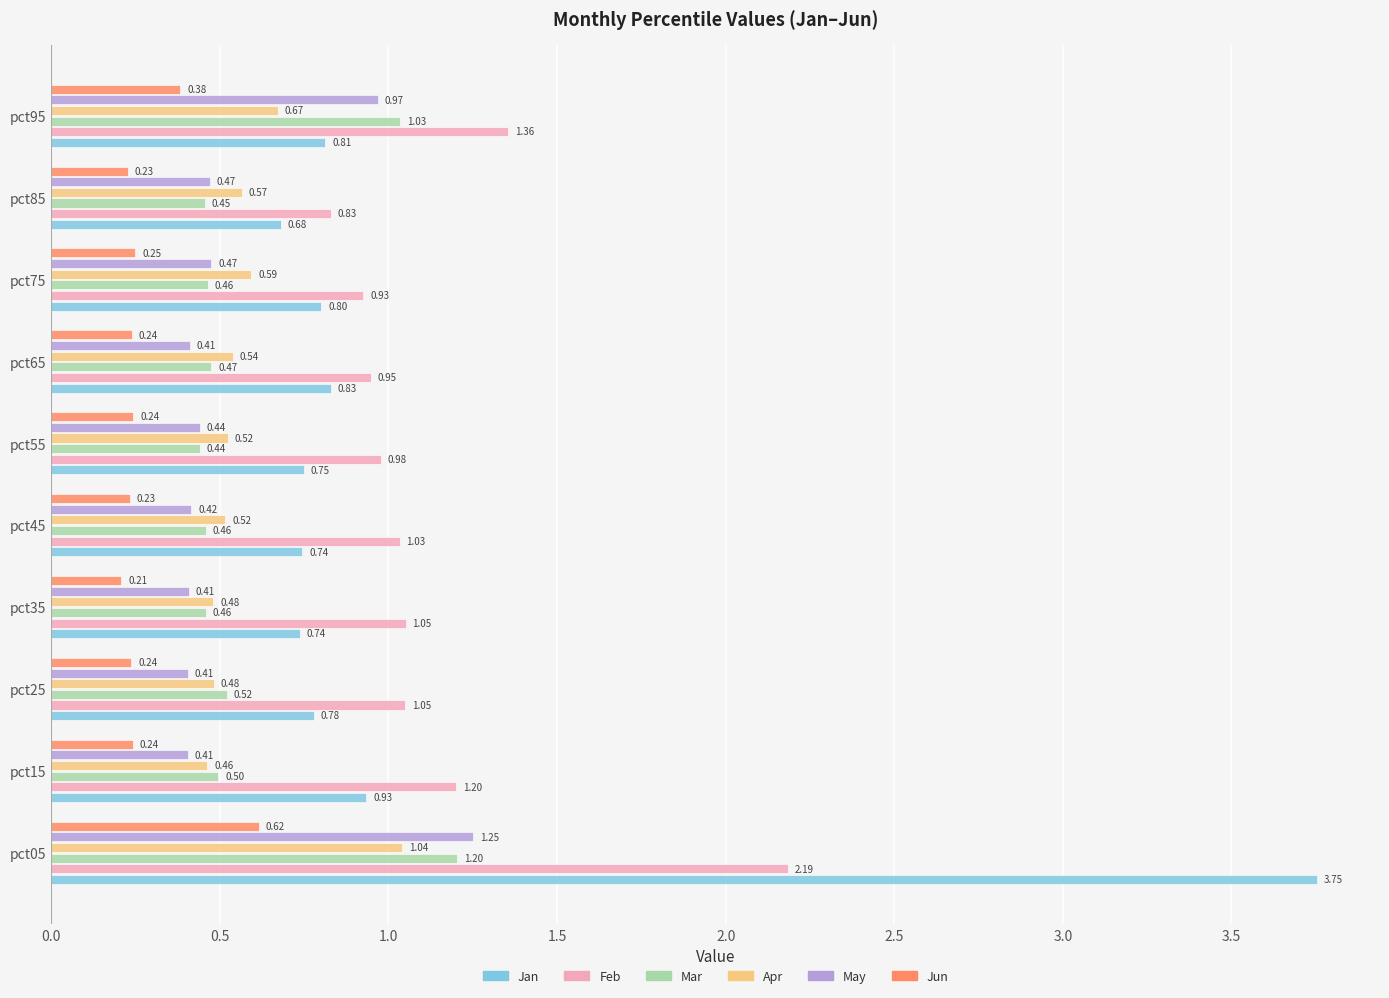

Which series has the largest range (max minus min)?

Jan